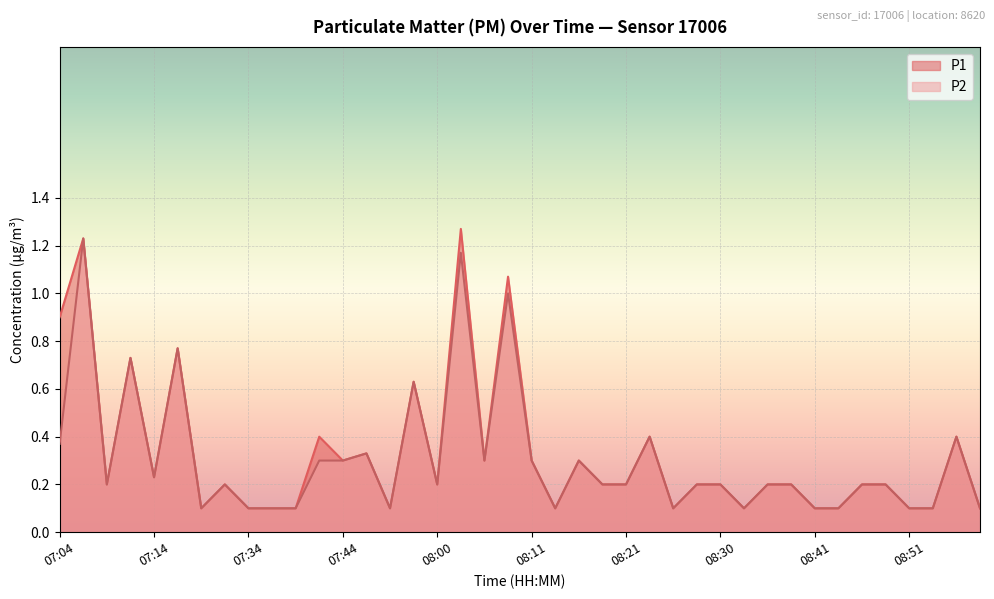

Which series has the largest total across all categories?

P1